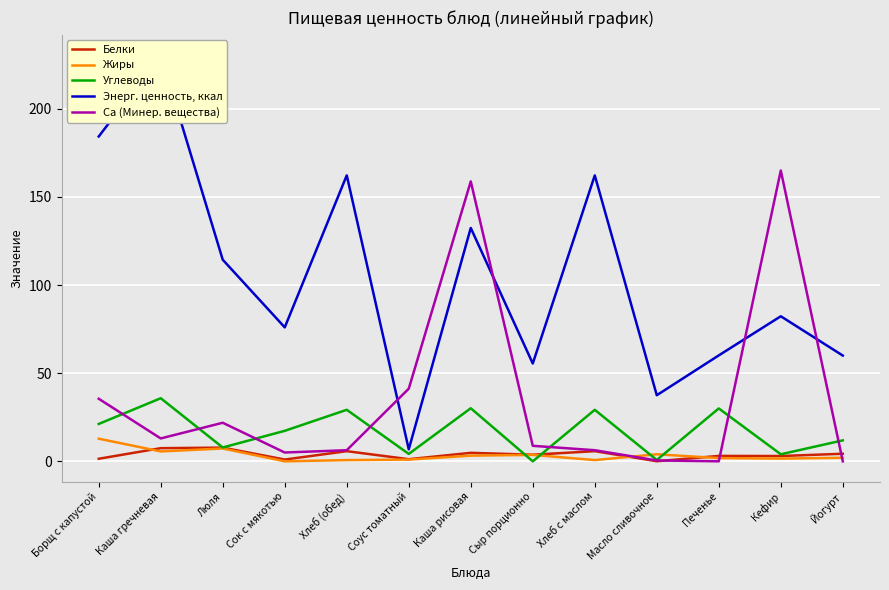

The Са (Минер. вещества) series shows 0.5 at Масло сливочное. True or false?

True